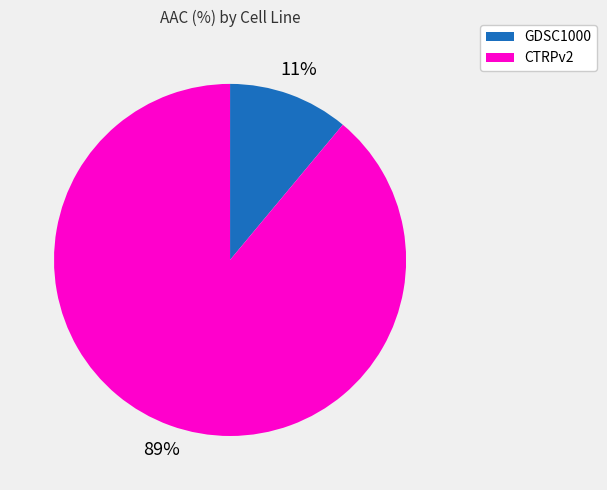

Combined, do CTRPv2 and GDSC1000 account for over 50%?

Yes